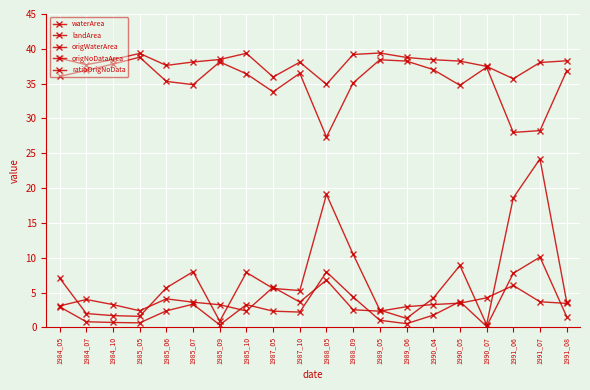

Does the chart have visible grid lines?

Yes